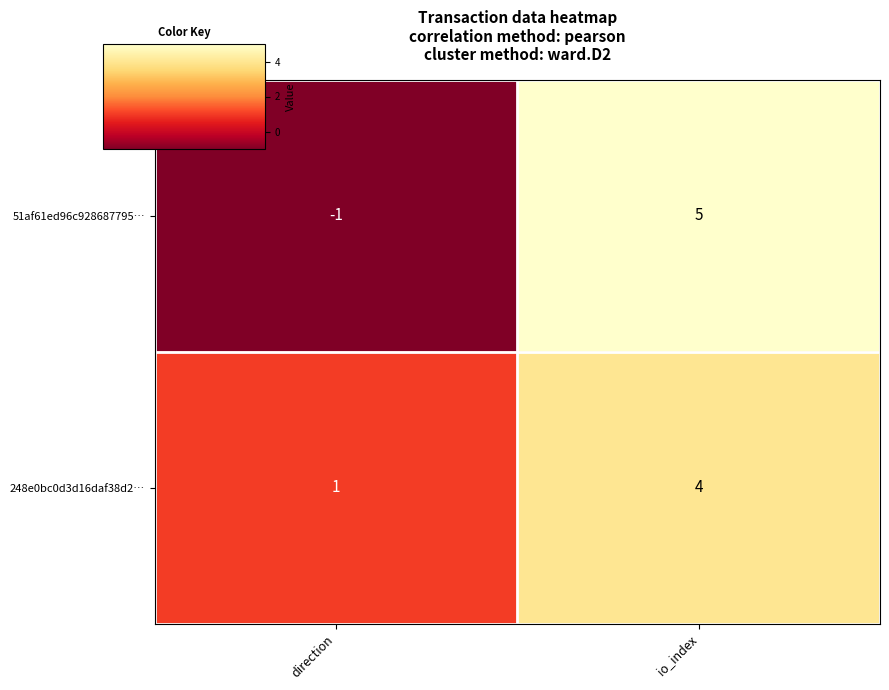

What is the highest value of the 248e0bc0d3d16daf38d2… series?

4